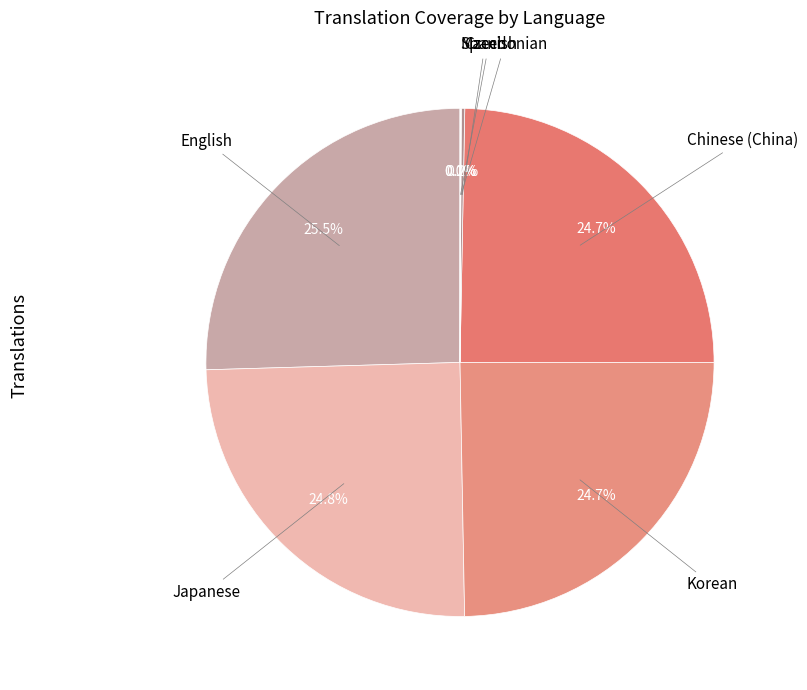

To the nearest percent, what is the average slice percentage?

14%